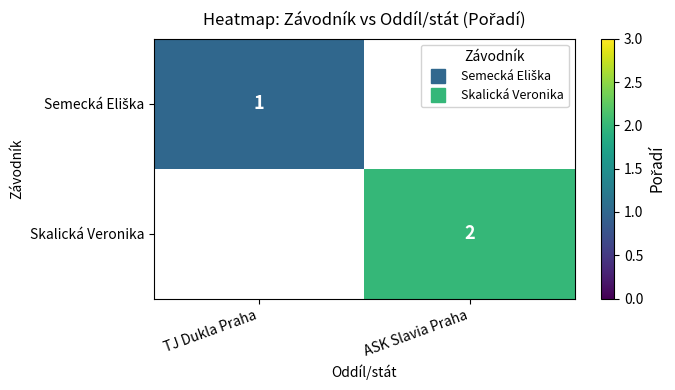

What is the smallest value displayed?

1.0